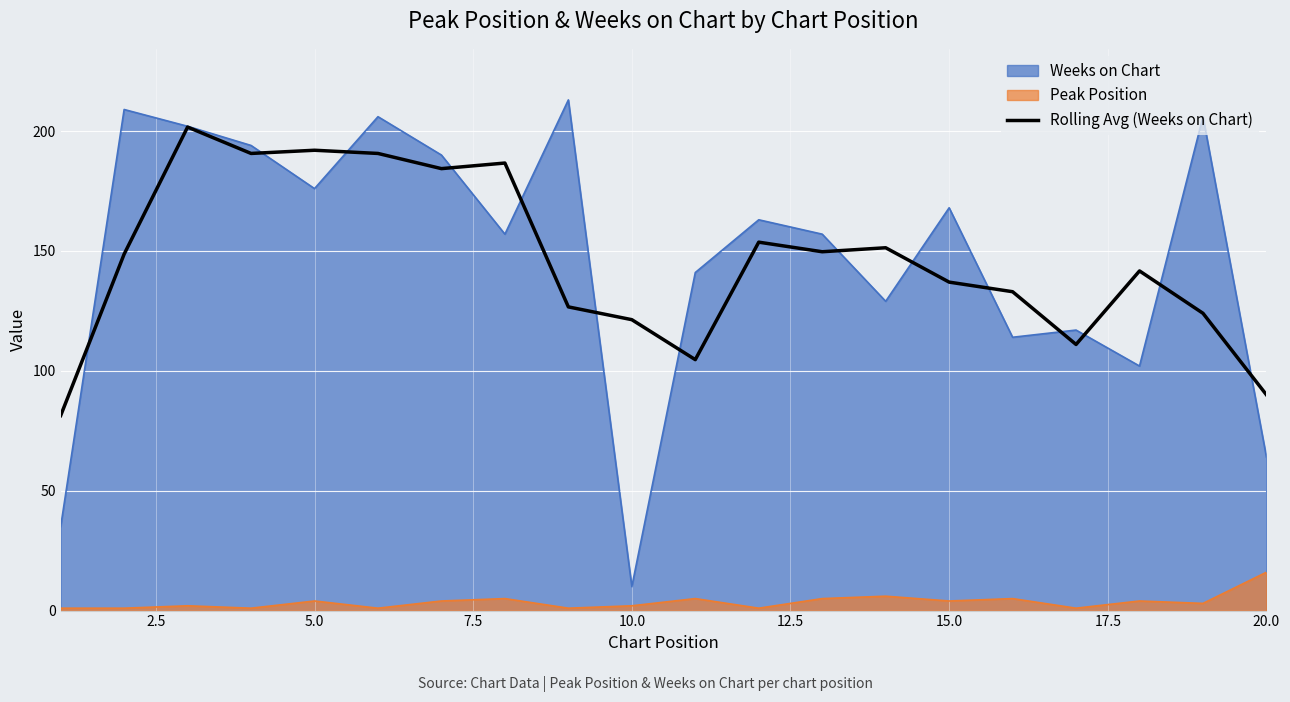

Rank the series by their maximum value, from lowest to highest.

Peak Position, Rolling Avg (Weeks on Chart), Weeks on Chart